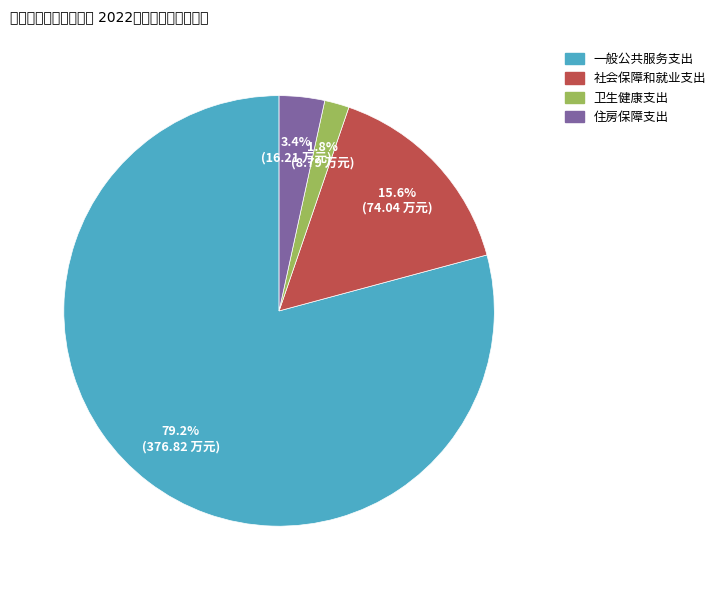

The 社会保障和就业支出 slice represents 16% of the pie. True or false?

True